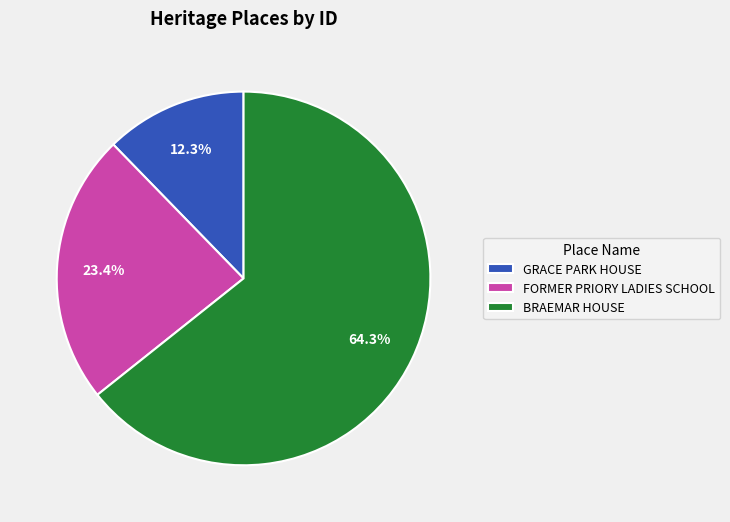

How much of the chart is everything except FORMER PRIORY LADIES SCHOOL?

76.6%